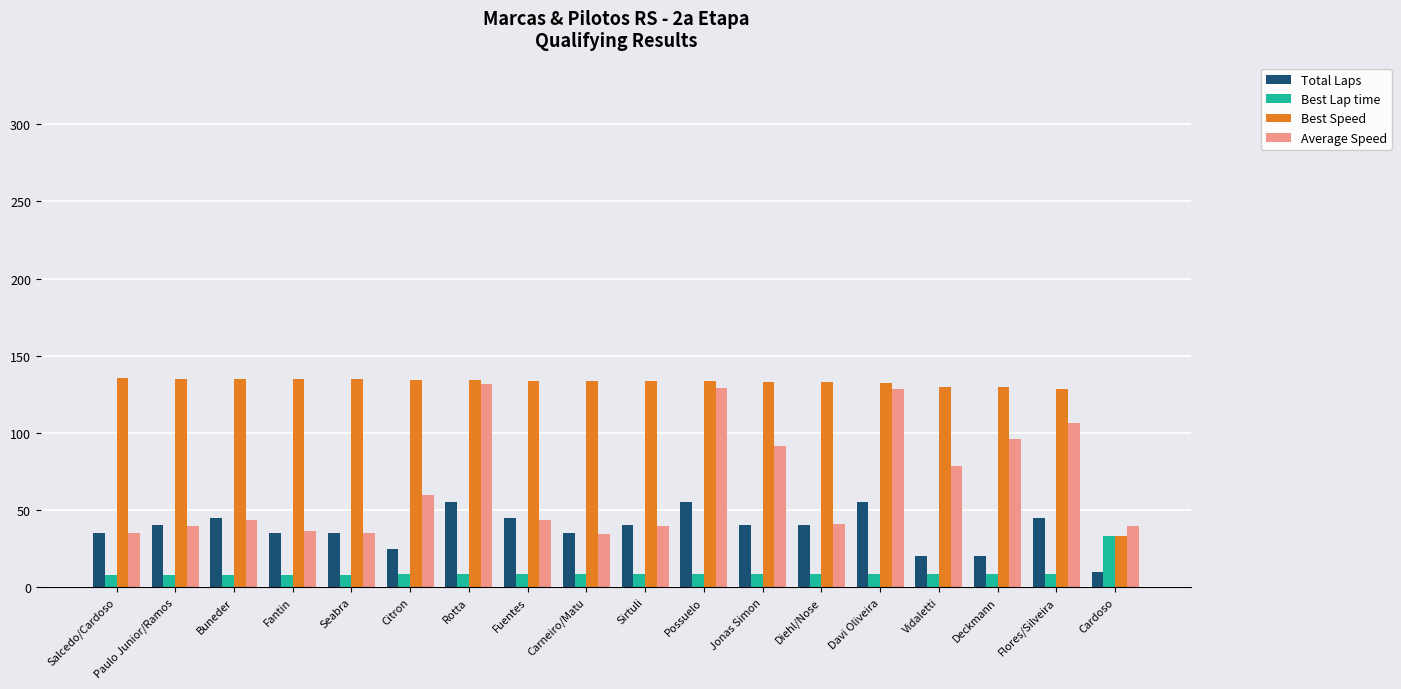

How many groups of bars are there?

18